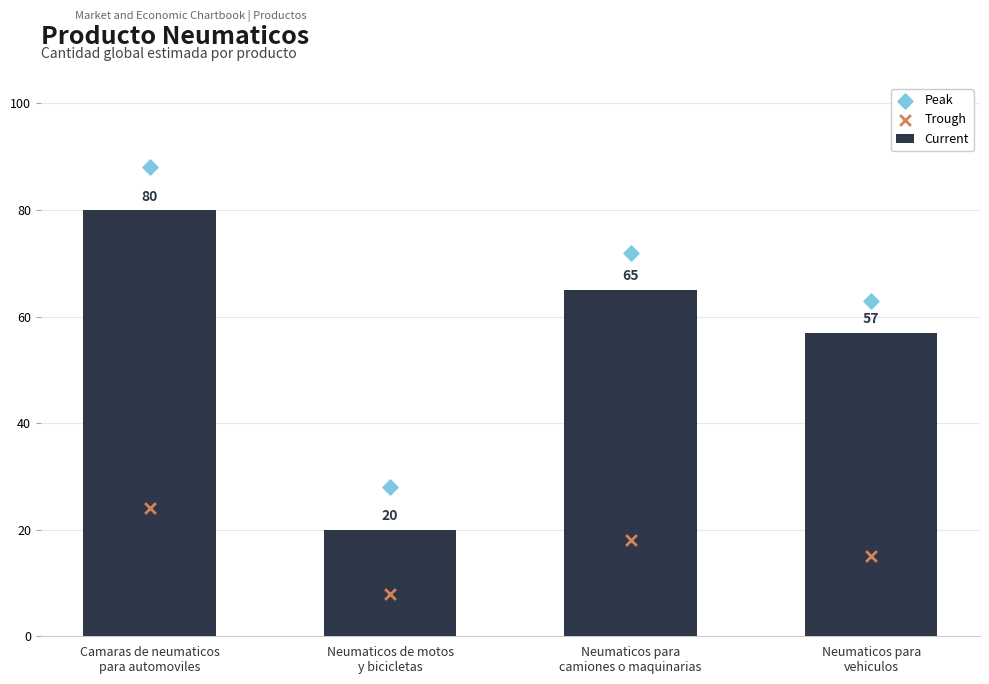

What are all the series names shown in the legend?

Current, Peak, Trough